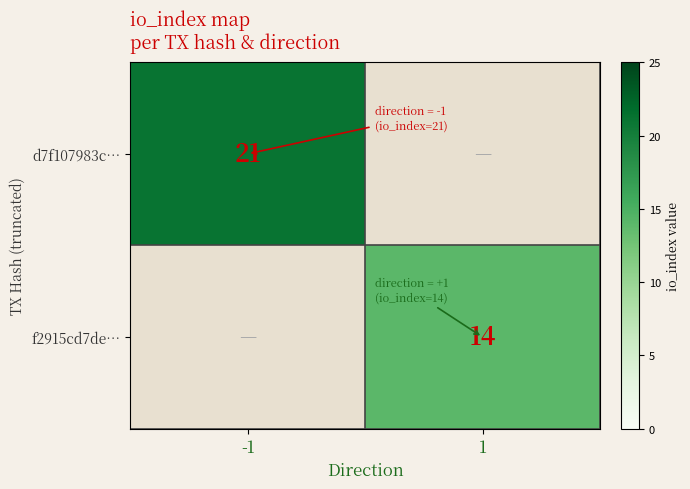

How many series are shown in this chart?

2